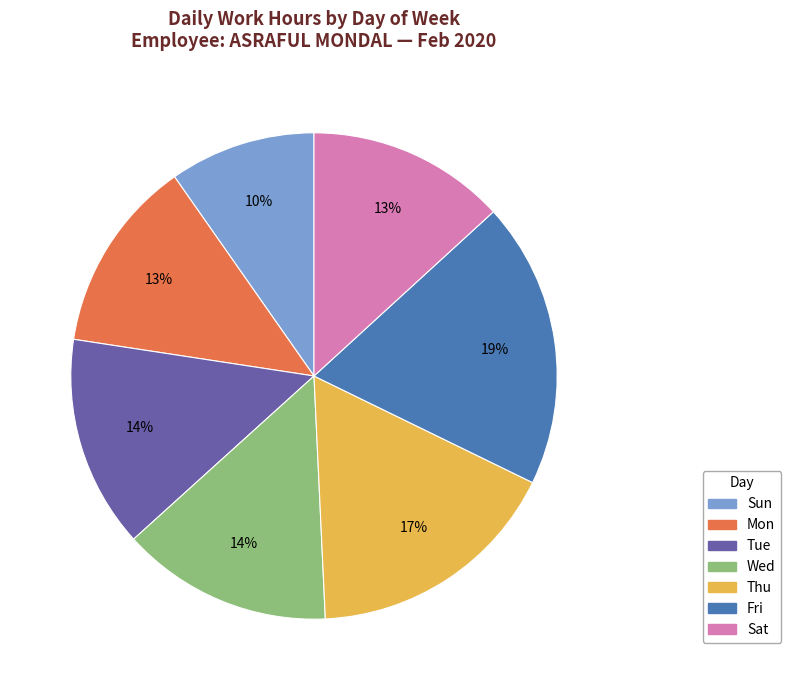

Is Wed the majority of the pie?

No